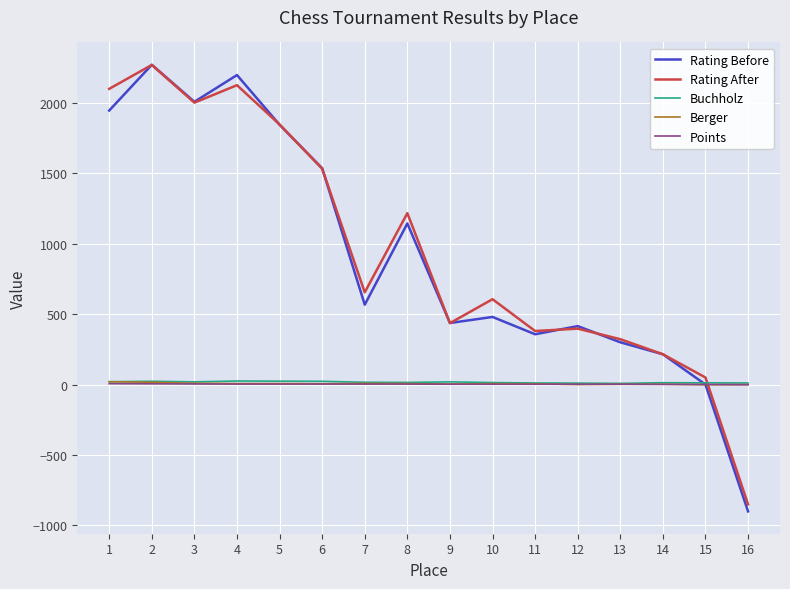

What is the sum of all Rating After values?

15321